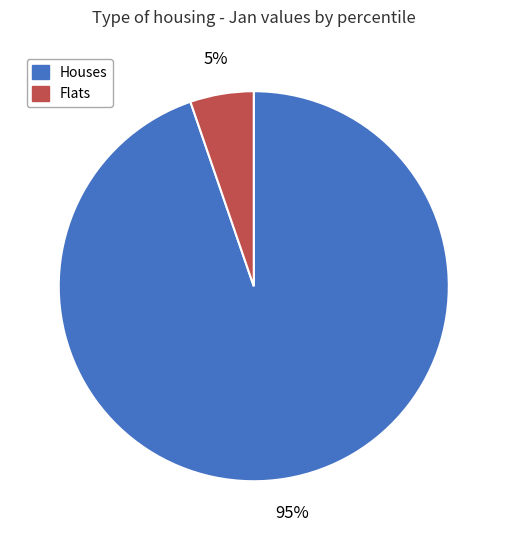

Does any single category account for the majority?

Yes